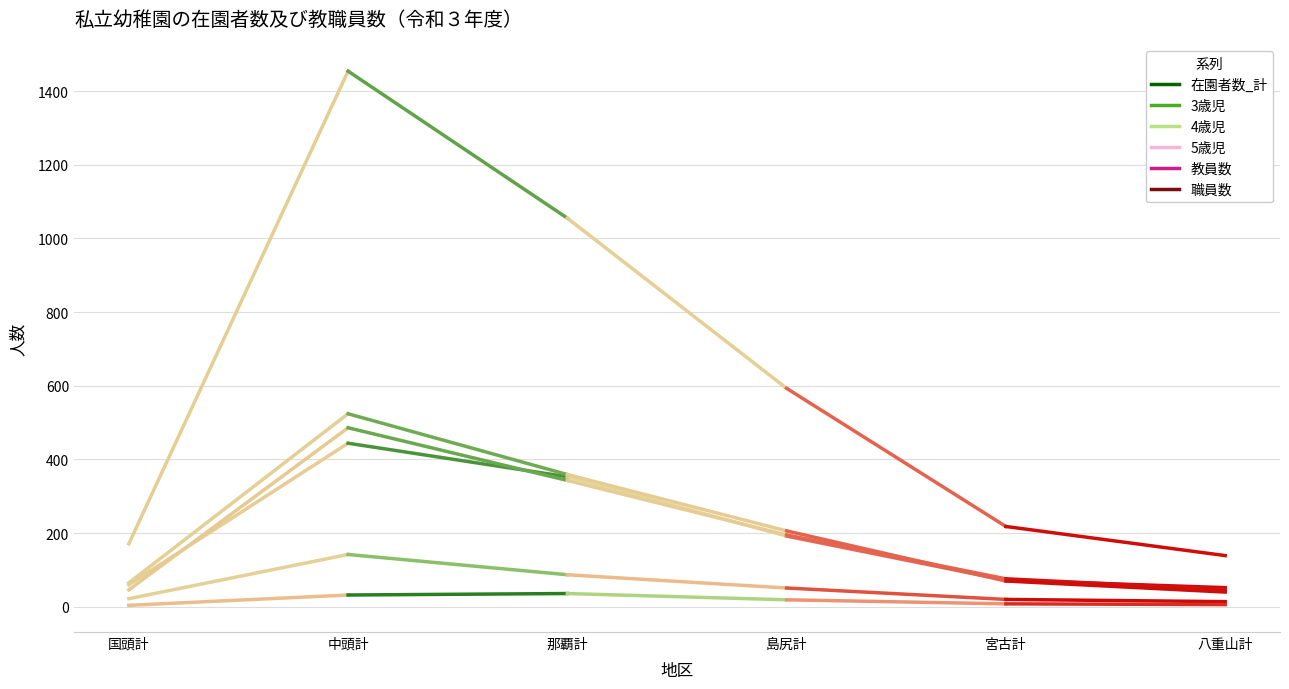

The 4歳児 series shows 326 at 中頭計. True or false?

False